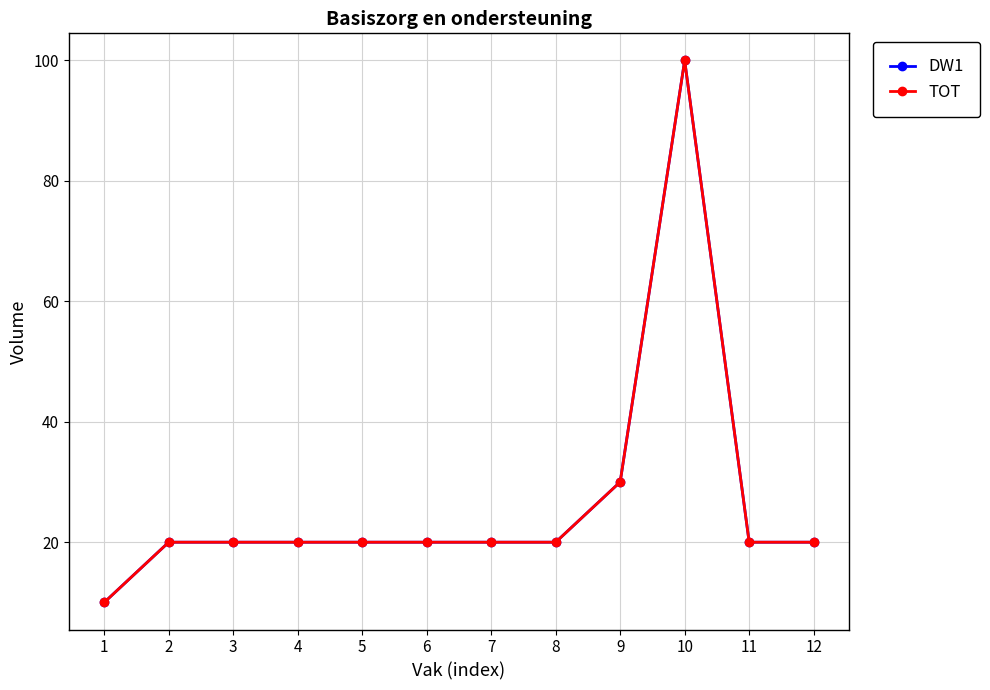

What is the average value of the DW1 series?

27